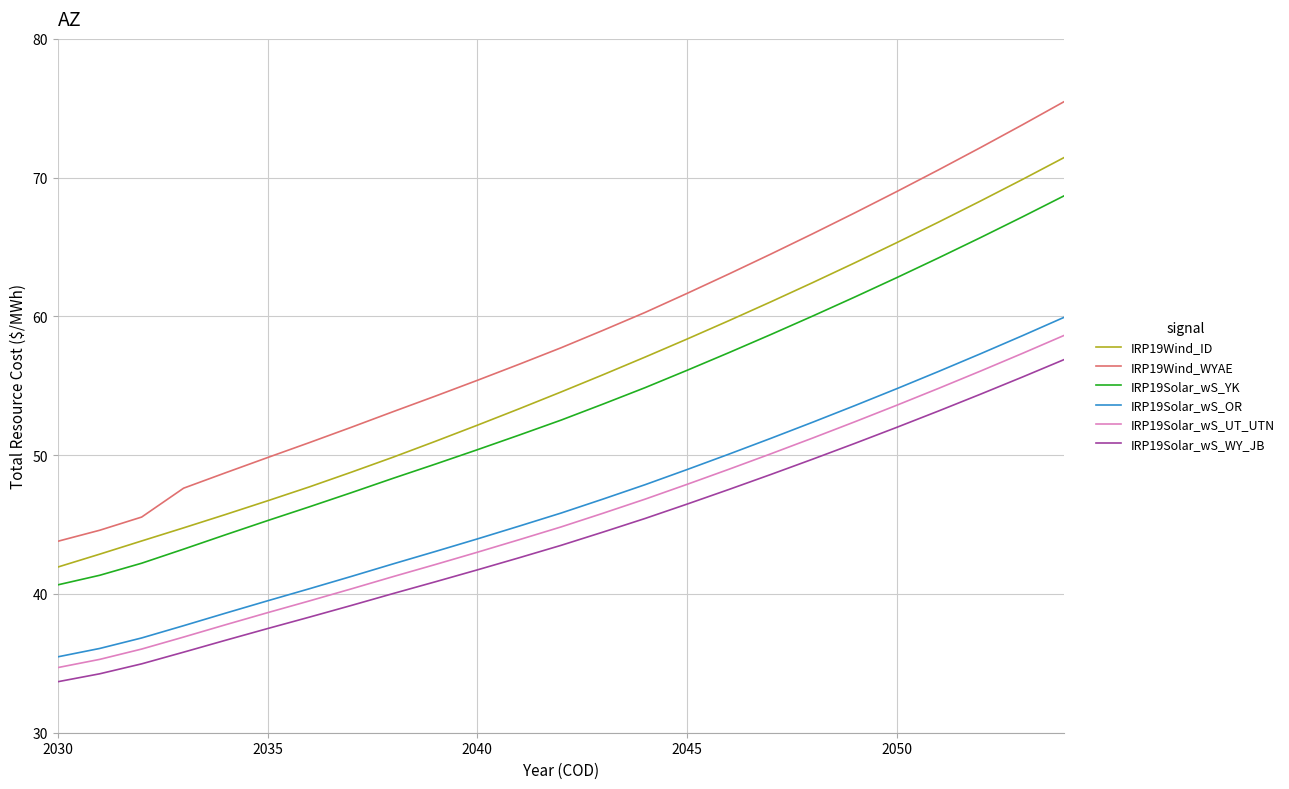

True or false: IRP19Wind_WYAE and IRP19Solar_wS_UT_UTN intersect in this chart.

False